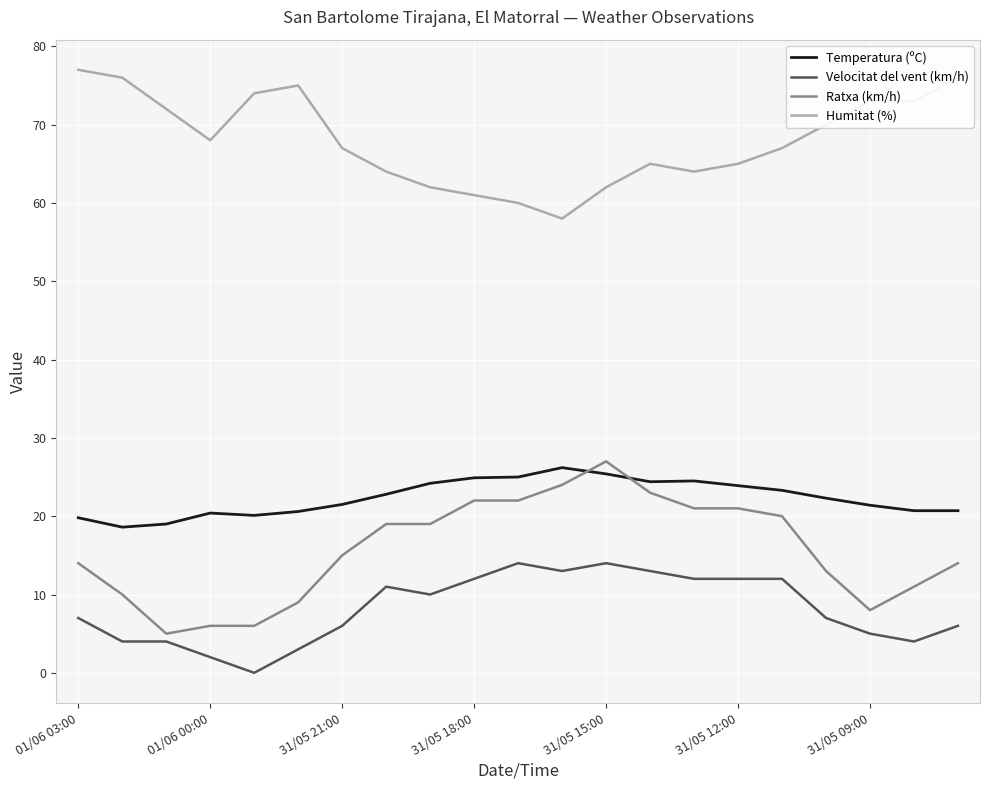

Which series has the widest spread of values?

Ratxa (km/h)